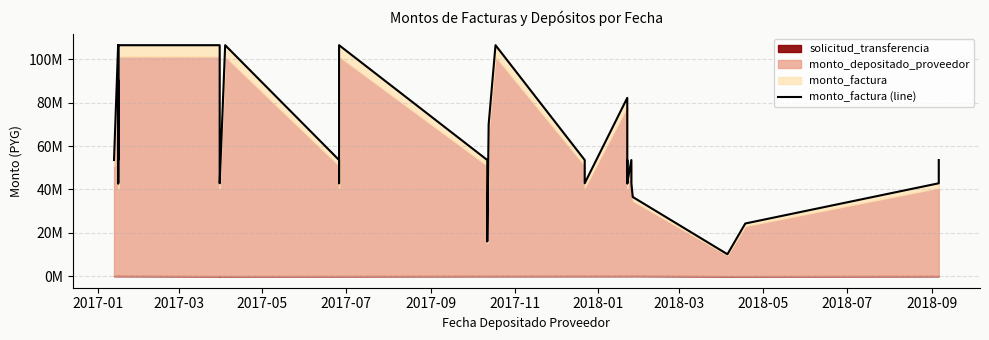

How many categories are shown in the chart?

40